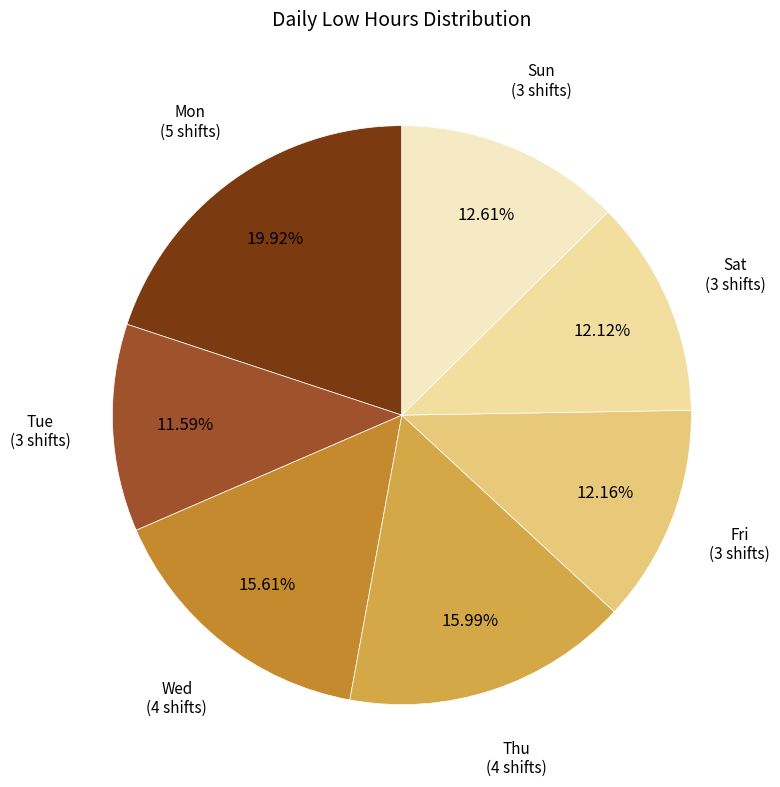

Combined, do Wed and Thu account for over 50%?

No